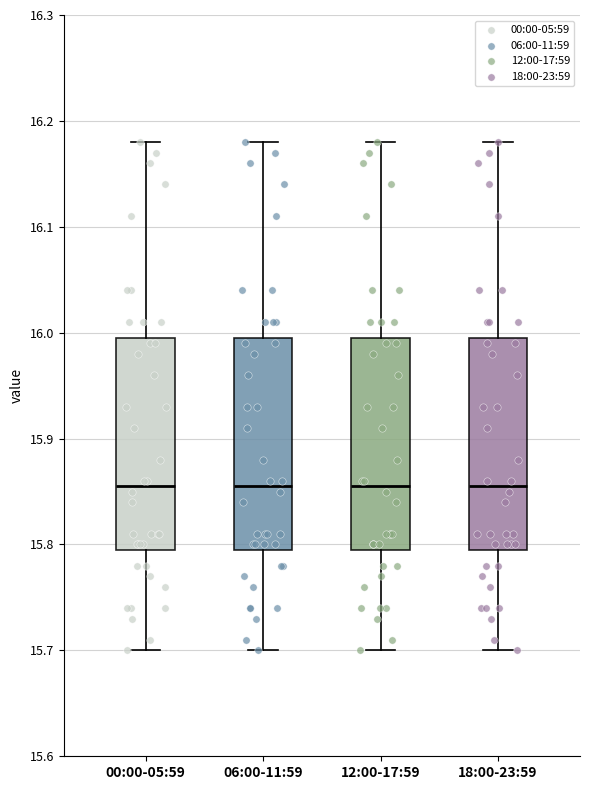

Reading left to right, transcribe this box plot: for each box, give where its median line is, the range the box spans, and where its two whiskers end, as read against the y-axis. The values are not printed on the chart, so give them approximately, as read against the axis.

00:00-05:59: median 15.86, box 15.80 to 16.00, whiskers 15.70 to 16.18
06:00-11:59: median 15.86, box 15.80 to 16.00, whiskers 15.70 to 16.18
12:00-17:59: median 15.86, box 15.80 to 16.00, whiskers 15.70 to 16.18
18:00-23:59: median 15.86, box 15.80 to 16.00, whiskers 15.70 to 16.18